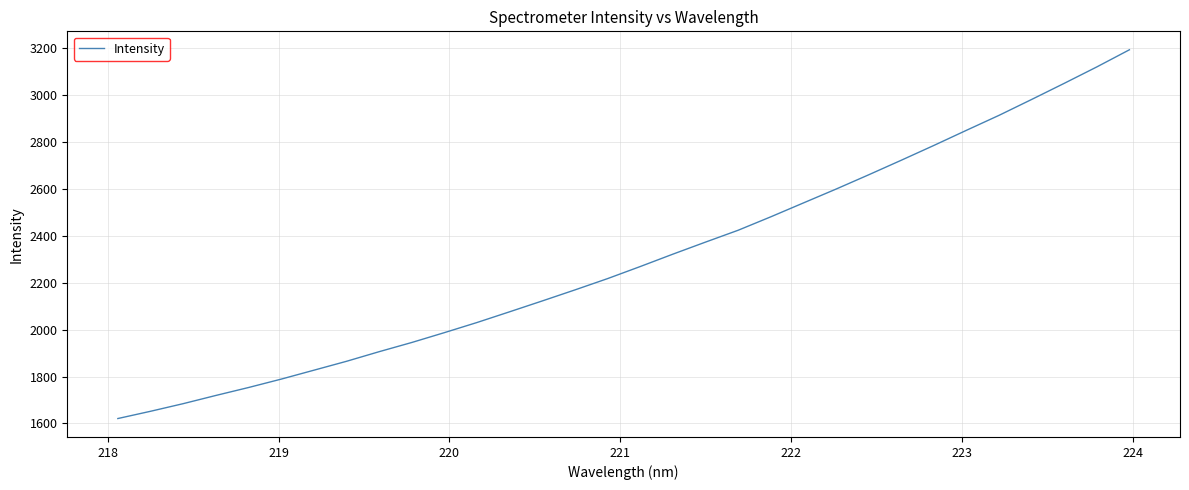

True or false: there are more than 2 points higher than both neighbors.

False